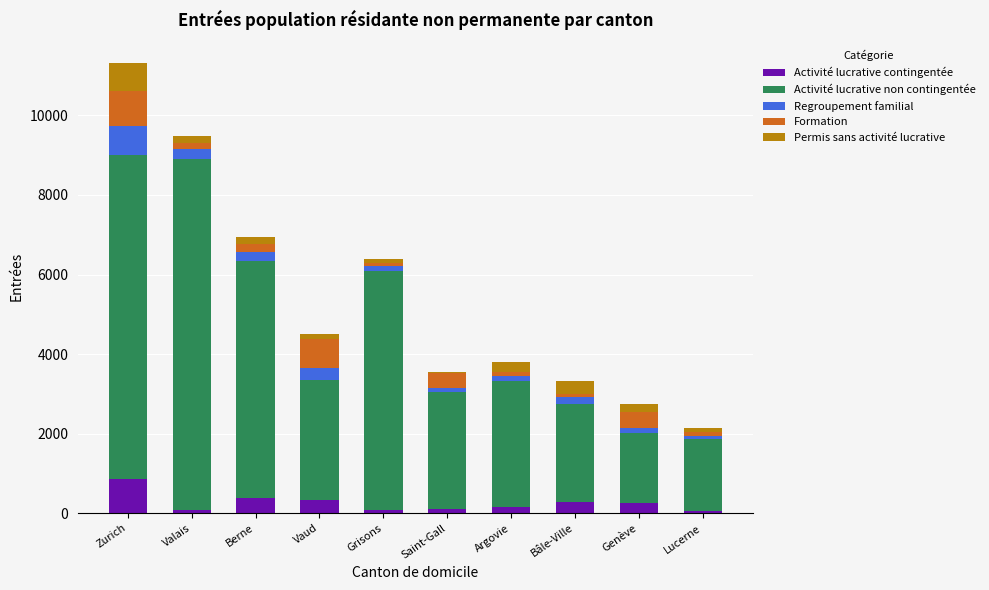

At which label does Activité lucrative contingentée reach its peak?

Zurich